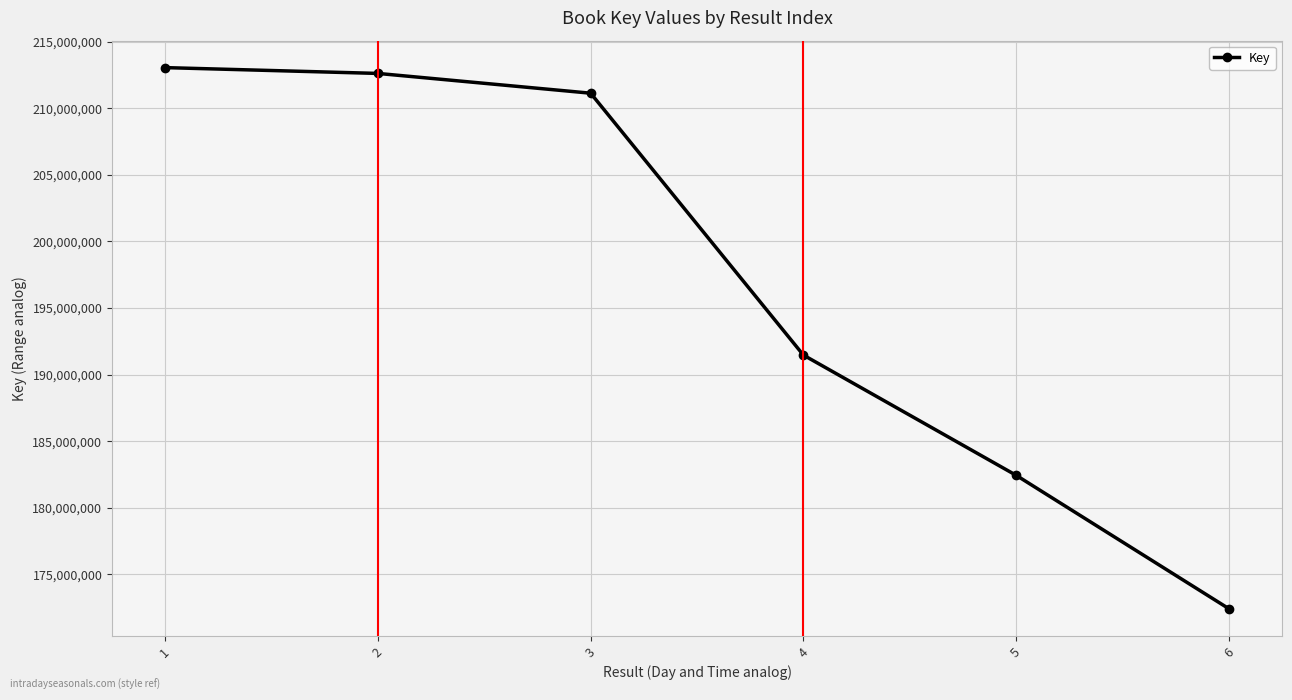

How many data points does each series have?

6